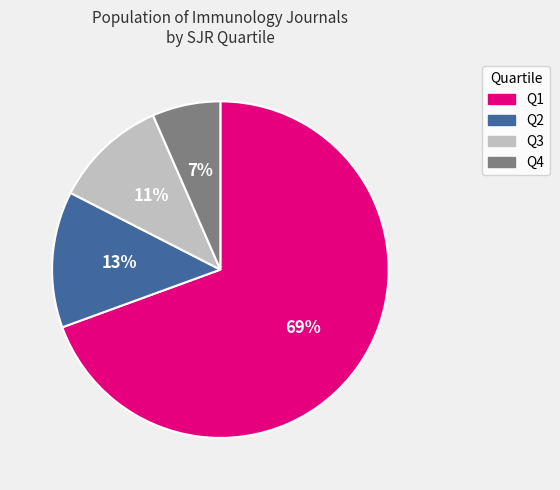

Rank the categories by value from highest to lowest.

Q1, Q2, Q3, Q4